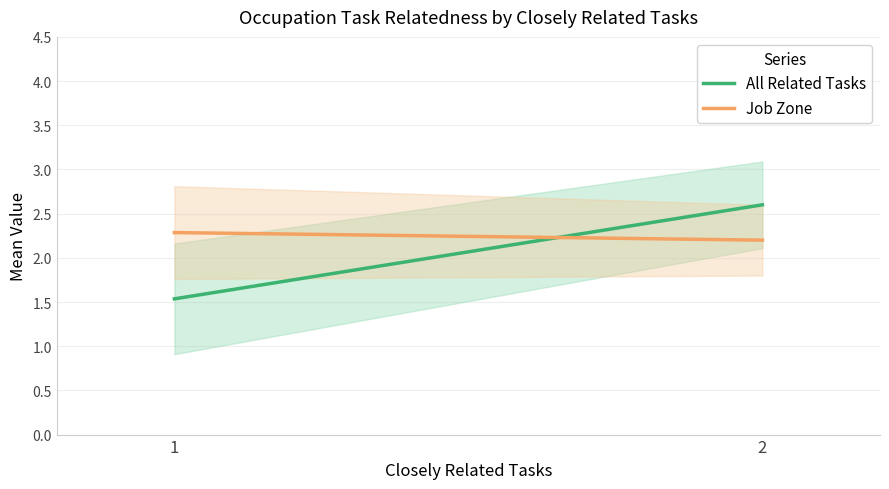

Which category has the highest value in the Job Zone series?

1